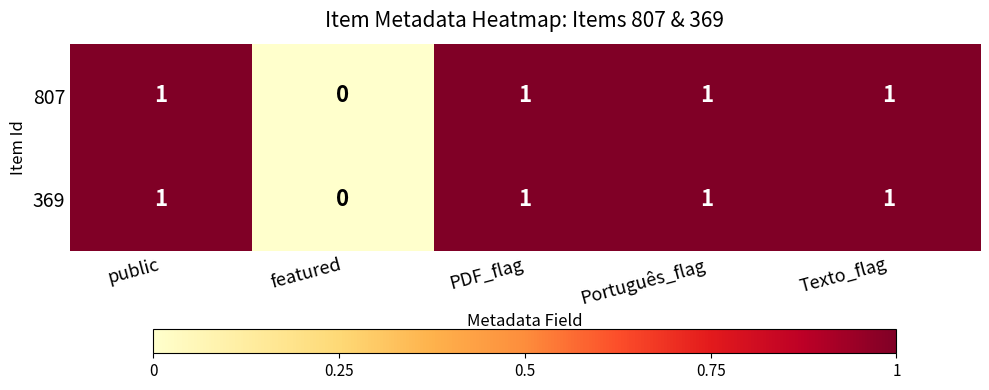

What is the sum of all 369 values?

4